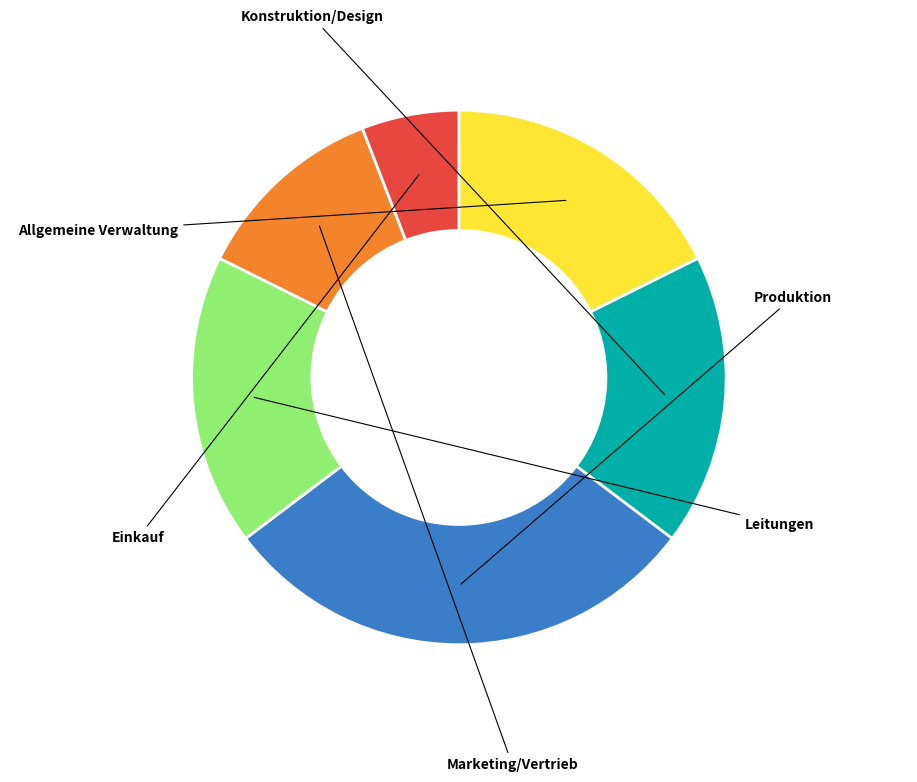

To the nearest percent, what is the combined percentage of Produktion and Leitungen?

47%